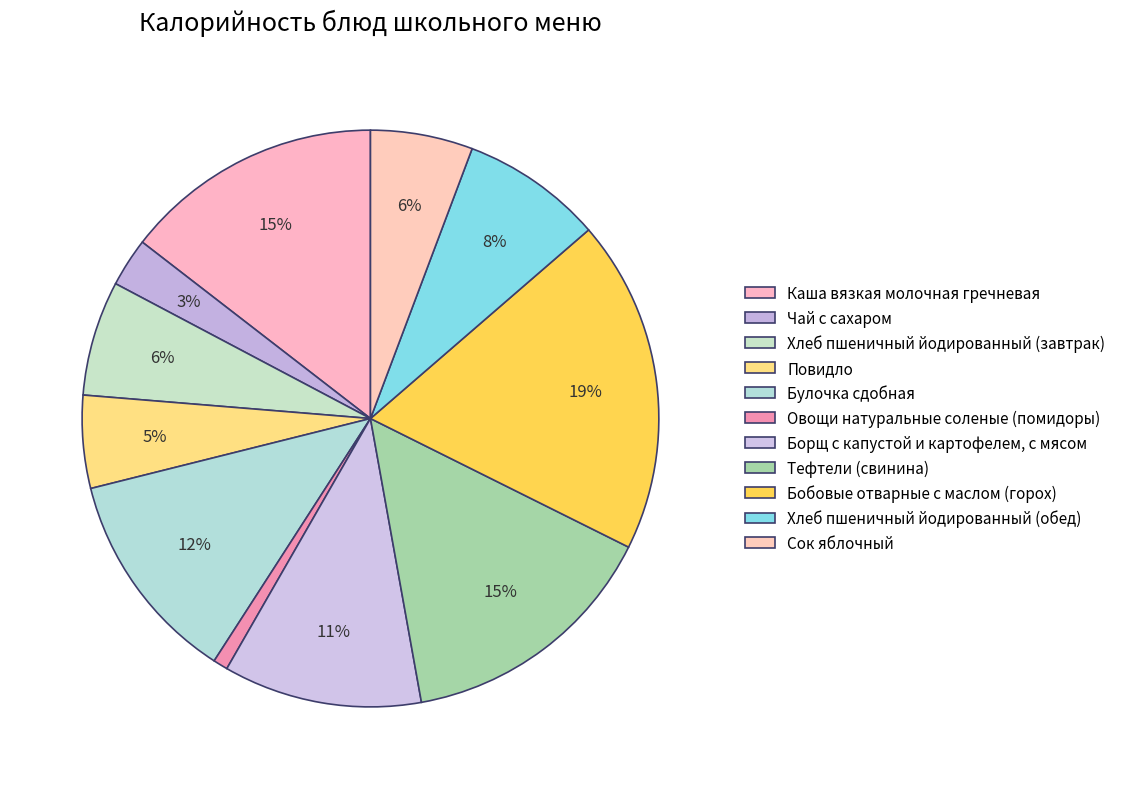

Is the sum of Сок яблочный and Овощи натуральные соленые (помидоры) greater than half?

No